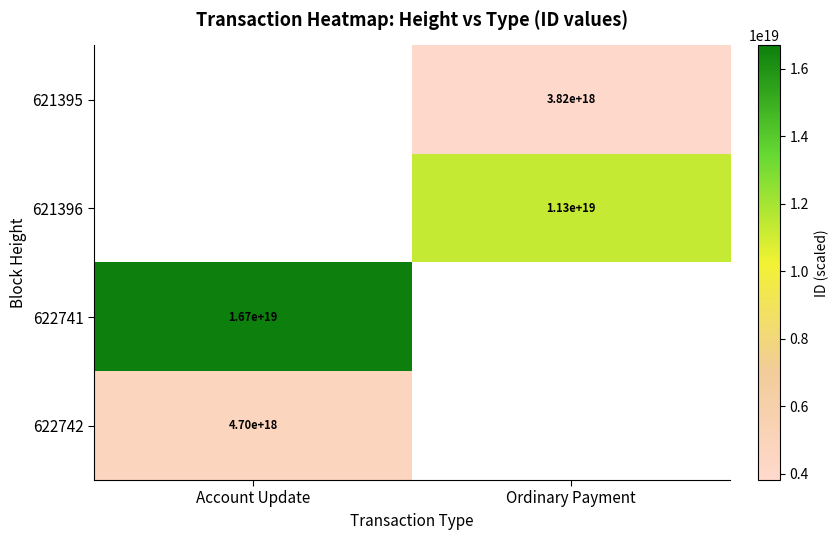

Is the value of 622742 at Account Update greater than the value of 622741 at Account Update?

No